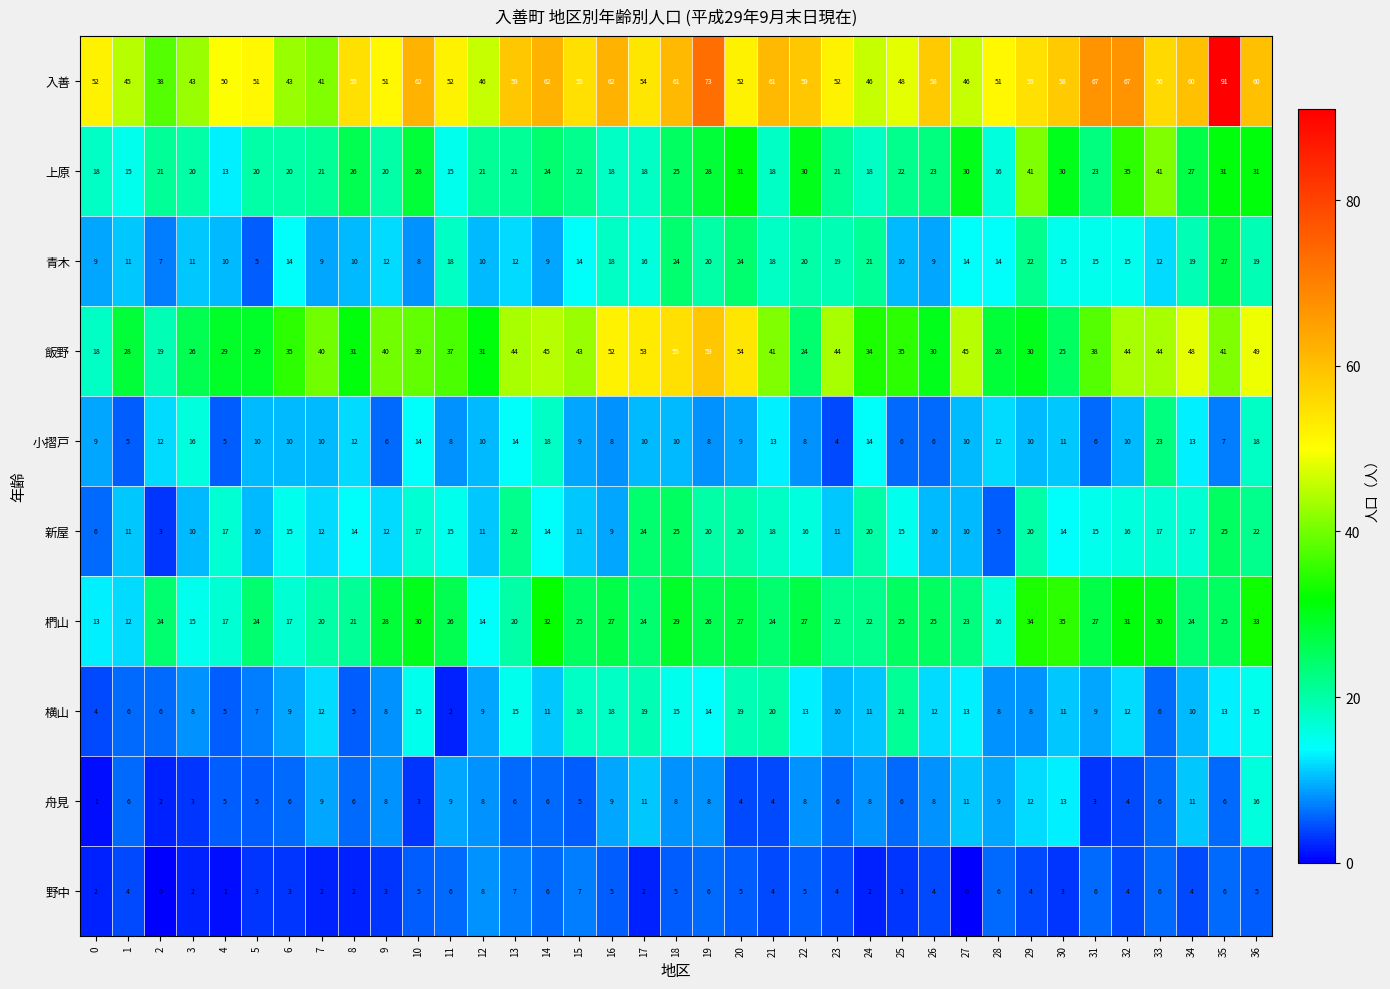

At which category is the sum across all series the highest?

35